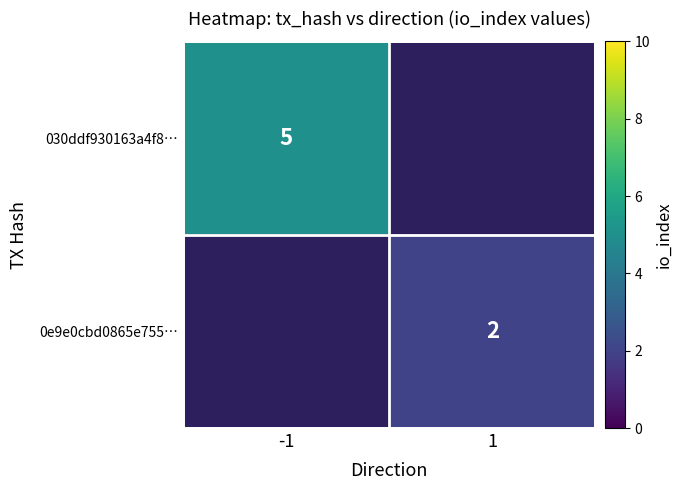

What is the greatest value displayed?

5.0